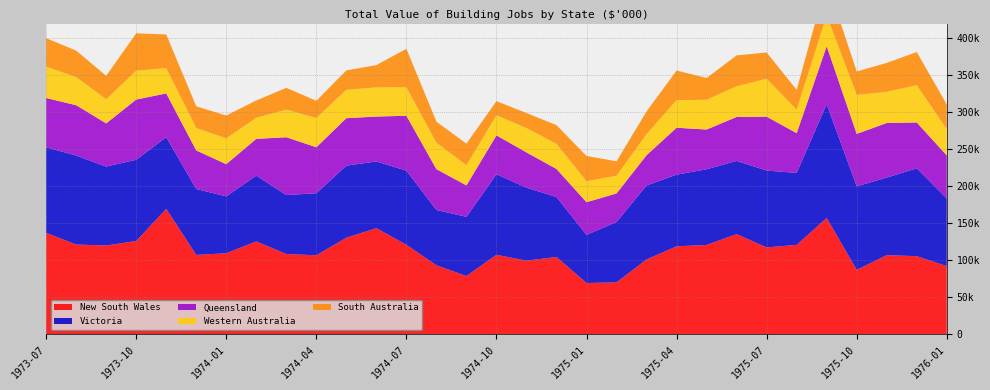

Reading left to right, list all the values displayed in this chart.

New South Wales: 136950	121188	119816	125935	169460	107123	109373	125389	108391	106582	130415	143309	120851	93109	78578	107302	99351	104361	69150	69969	101020	118753	120595	135242	117263	120670	157176	86933	106804	105424	92041
Victoria: 115760	120233	106749	109879	96862	89113	76897	88959	79671	83948	97414	90211	100204	74783	80072	108860	98742	81031	65090	81671	100005	96907	102362	99007	103934	97322	153745	113037	104853	118852	91408
Queensland: 66601	68152	58412	81414	59205	52159	43560	49734	78160	62161	64199	60740	74230	55174	42497	52602	47644	37967	44135	38638	40934	63419	53726	59437	72848	53774	78407	70790	73891	61962	58161
Western Australia: 42337	38050	32623	39025	34239	30329	34988	28485	37386	39694	38404	39368	38515	35735	27345	27230	32914	33907	28497	23964	28614	37396	40212	41575	51318	31807	41580	52740	42152	50359	35636
South Australia: 38528	35832	31719	50582	45494	29312	30799	23415	29450	23165	26242	30190	52111	28555	29111	19050	20349	25319	34040	19503	30649	39999	29508	41703	35518	26704	46590	31695	39079	44911	33279